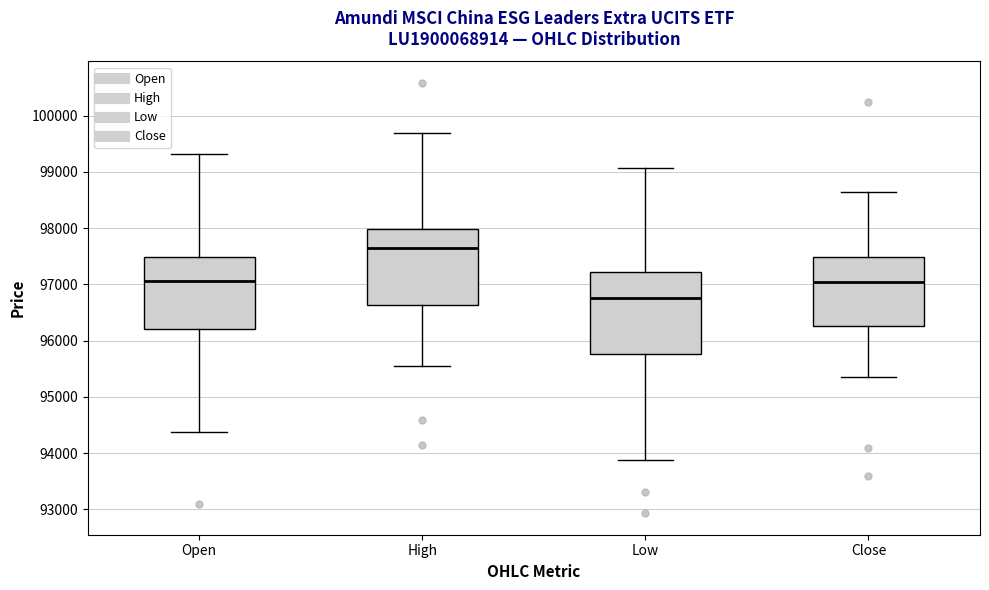

Which box has the highest median line?

High